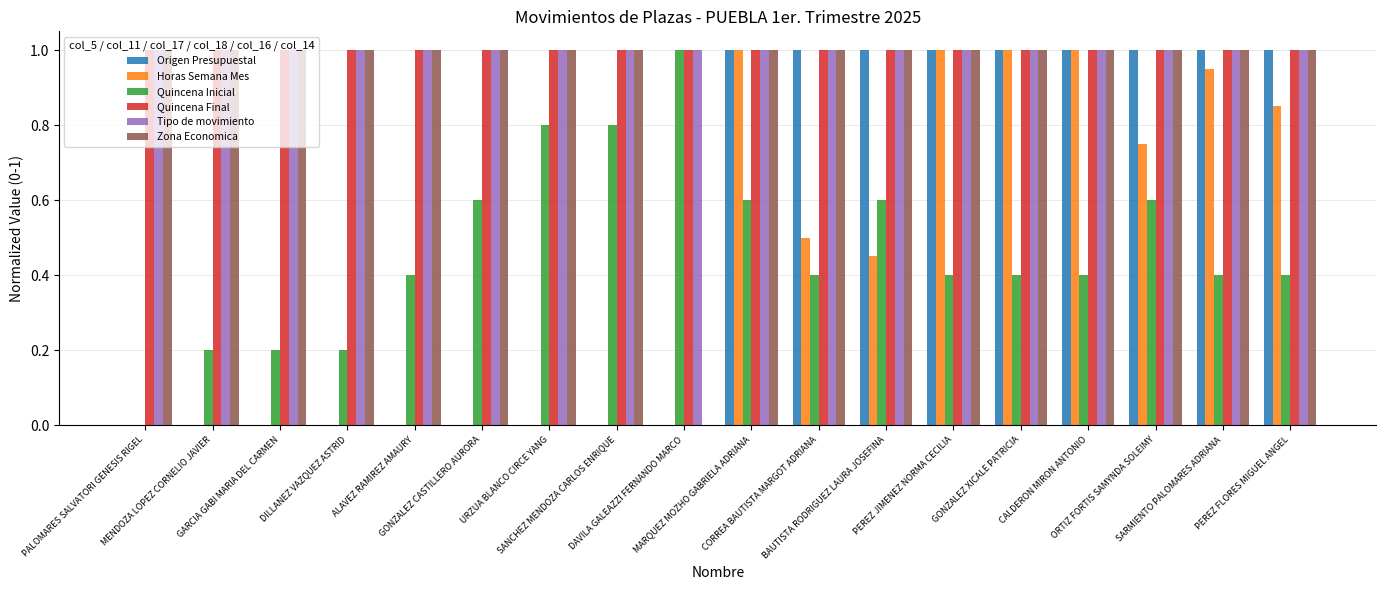

The Tipo de movimiento series shows 1.0 at PALOMARES SALVATORI GENESIS RIGEL. True or false?

True